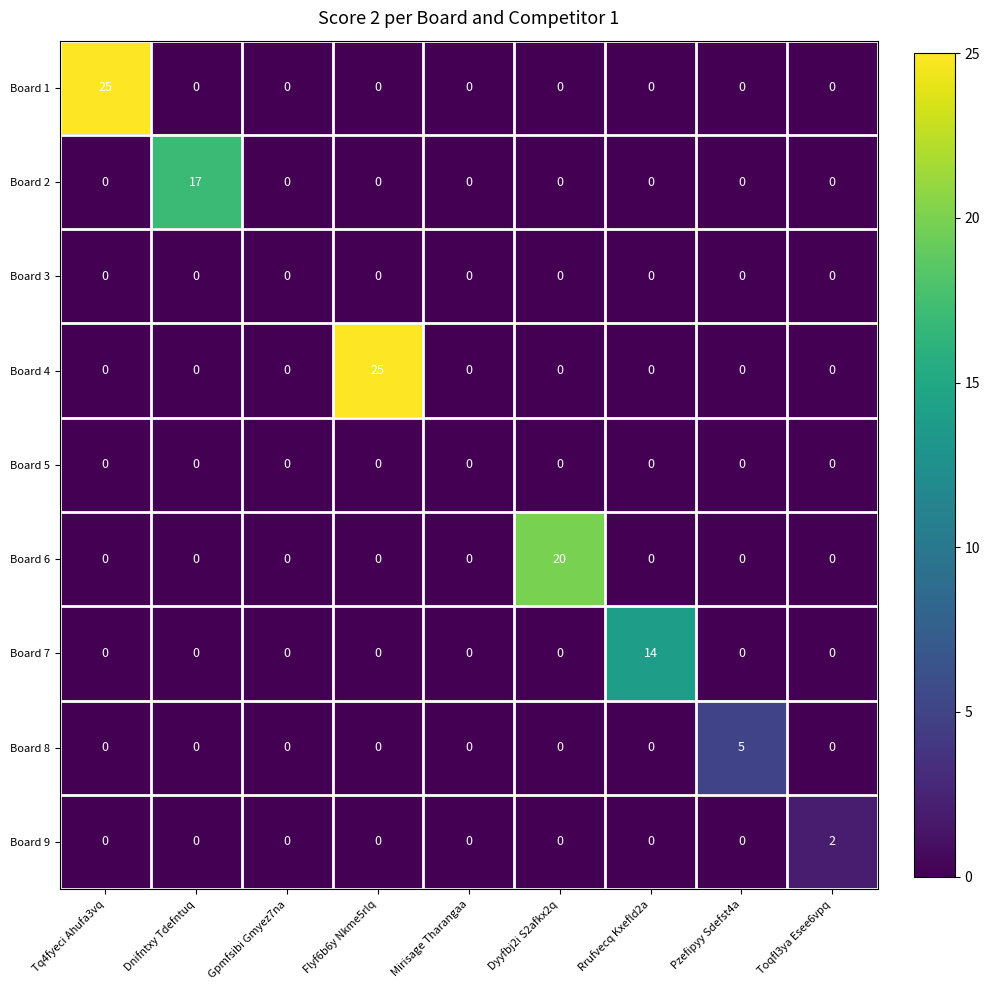

Is it true that Board 8 equals 8 at Pzefipyy Sdefst4a?

False